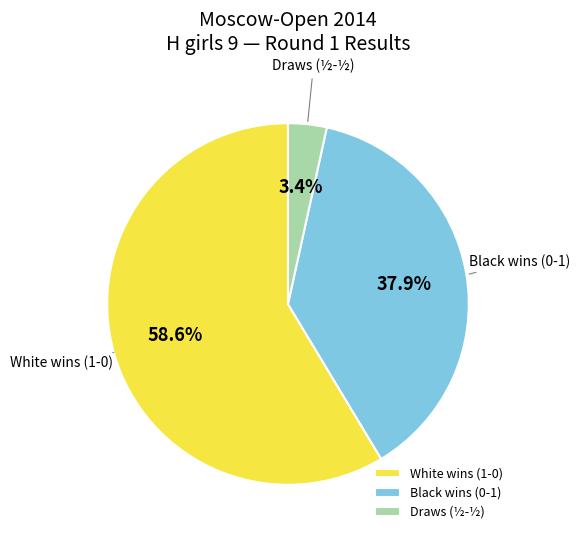

Is the sum of Draws (½-½) and White wins (1-0) greater than half?

Yes